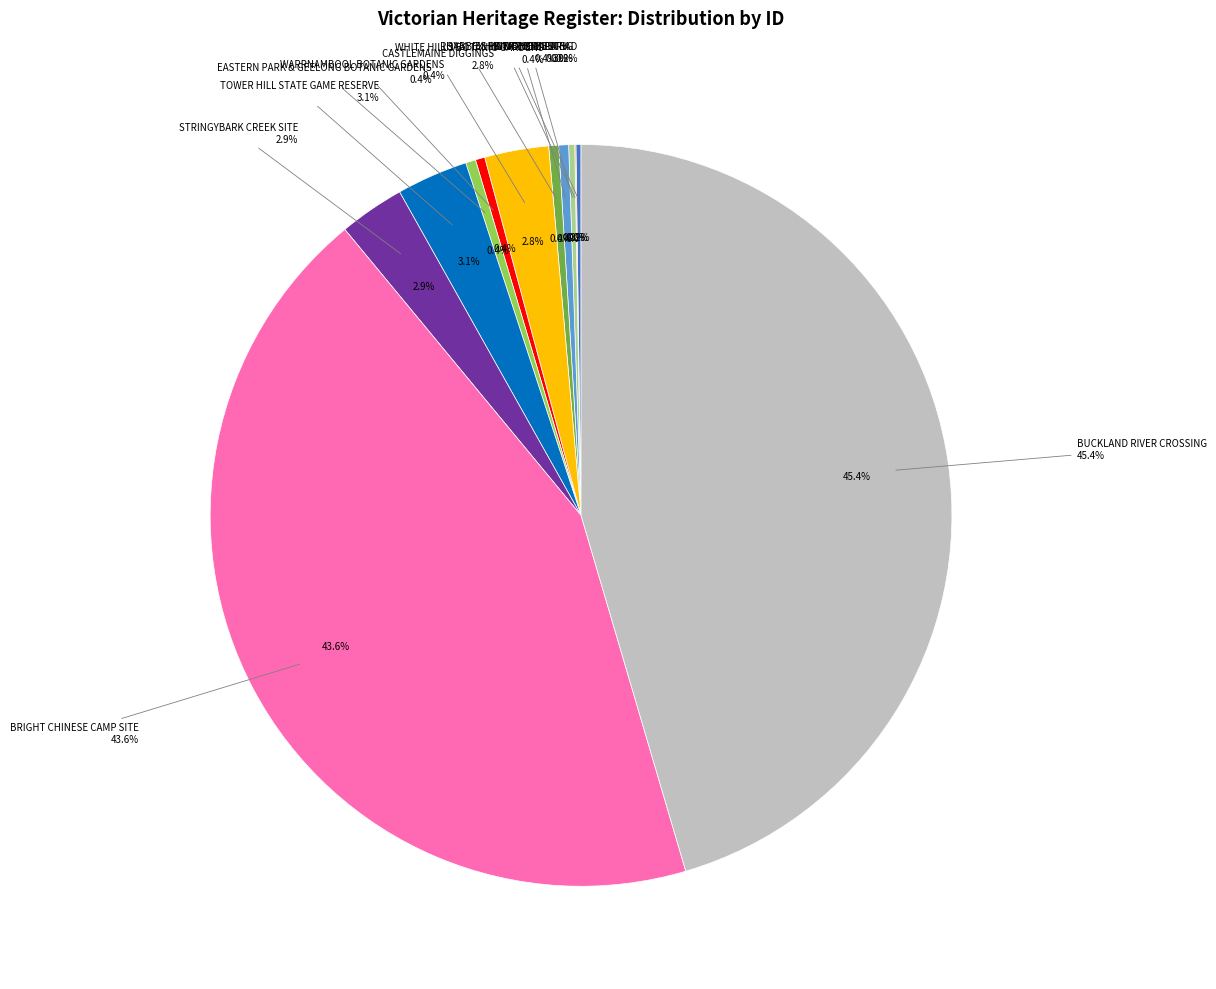

Does WERRIBEE PARK represent more than half of the total?

No